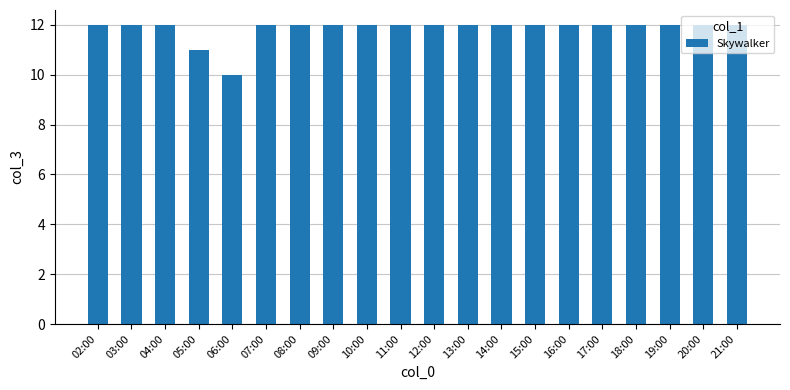

What is the label of the 2nd bar from the right?

20:00